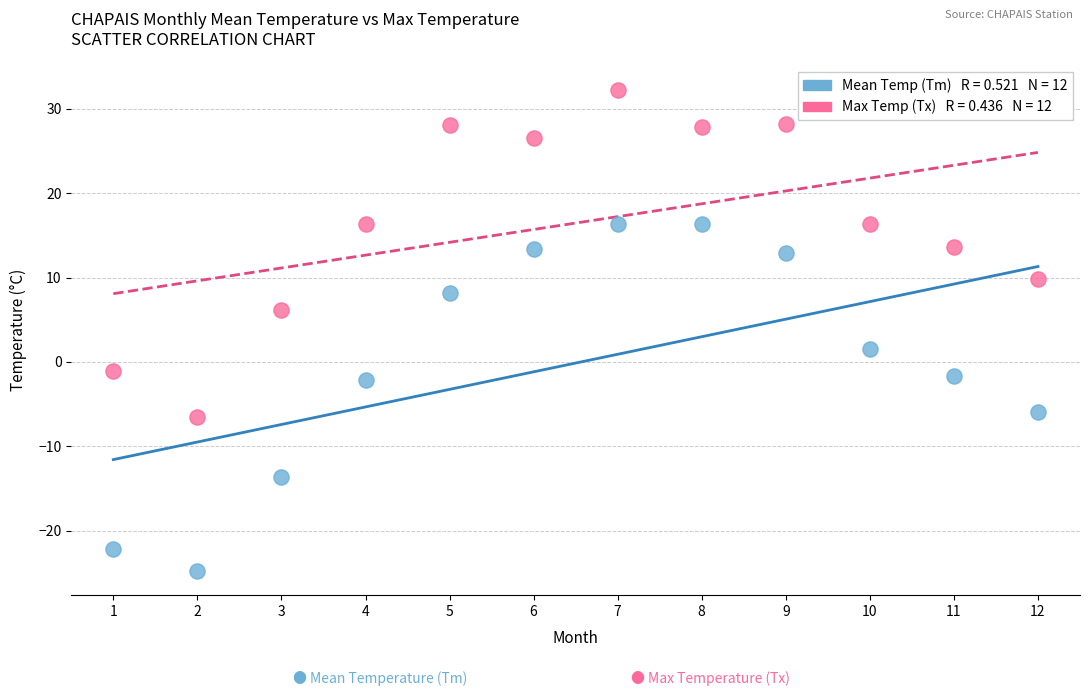

Across all series, what Y value is closest to 3?

1.5